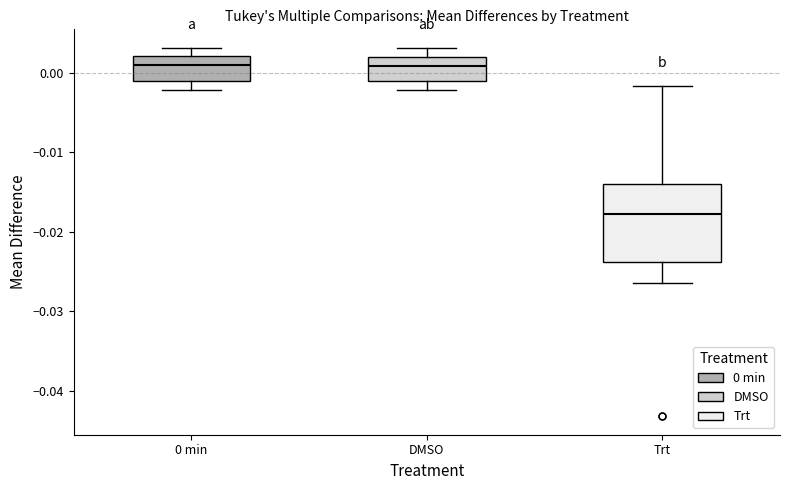

Reading left to right, read every box against the y-axis: the position of its median line, the range the box covers, and the ends of its whiskers. The values are not printed on the chart, so give them approximately, as read against the axis.

0 min: median 0.001, box -0.001 to 0.002, whiskers -0.002 to 0.003
DMSO: median 0.001, box -0.001 to 0.002, whiskers -0.002 to 0.003
Trt: median -0.018, box -0.024 to -0.014, whiskers -0.026 to -0.002